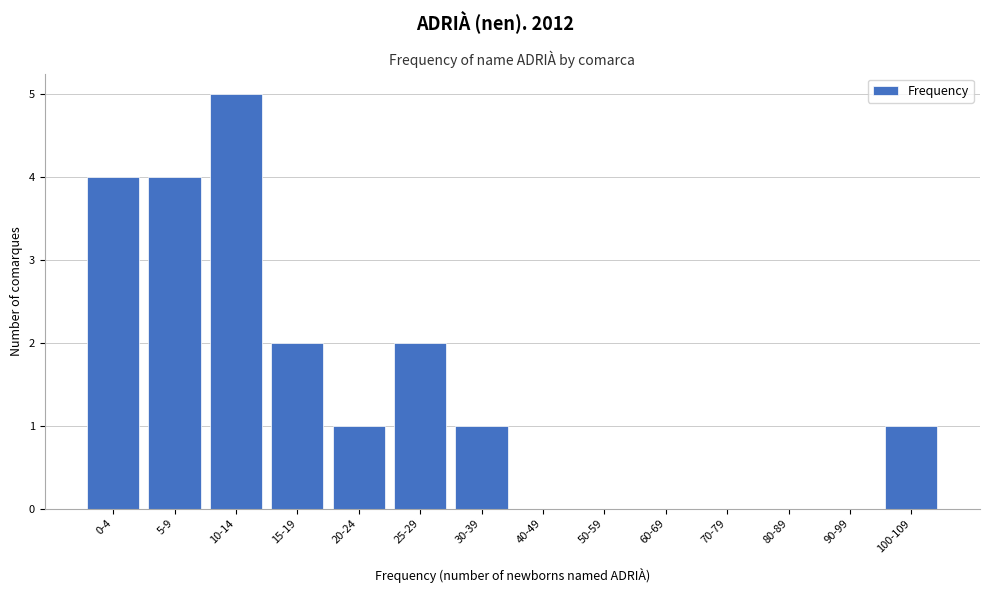

Reading left to right, extract all data points from this chart.

0-4=4	5-9=4	10-14=5	15-19=2	20-24=1	25-29=2	30-39=1	40-49=0	50-59=0	60-69=0	70-79=0	80-89=0	90-99=0	100-109=1